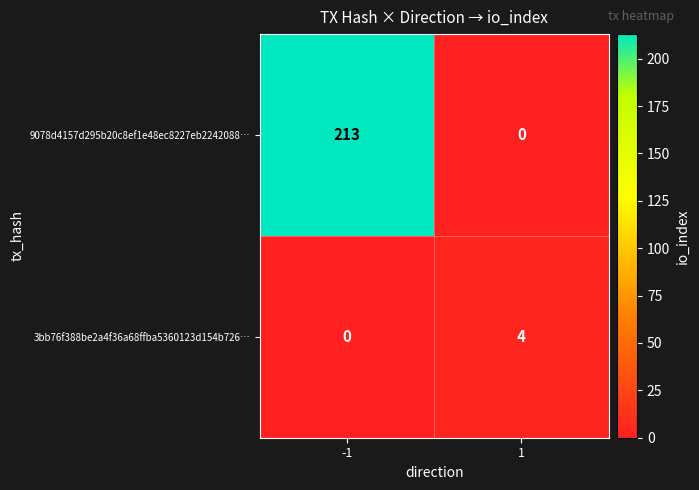

Rank the categories by 9078d4157d295b20c8ef1e48ec8227eb2242088… value from lowest to highest.

1, -1